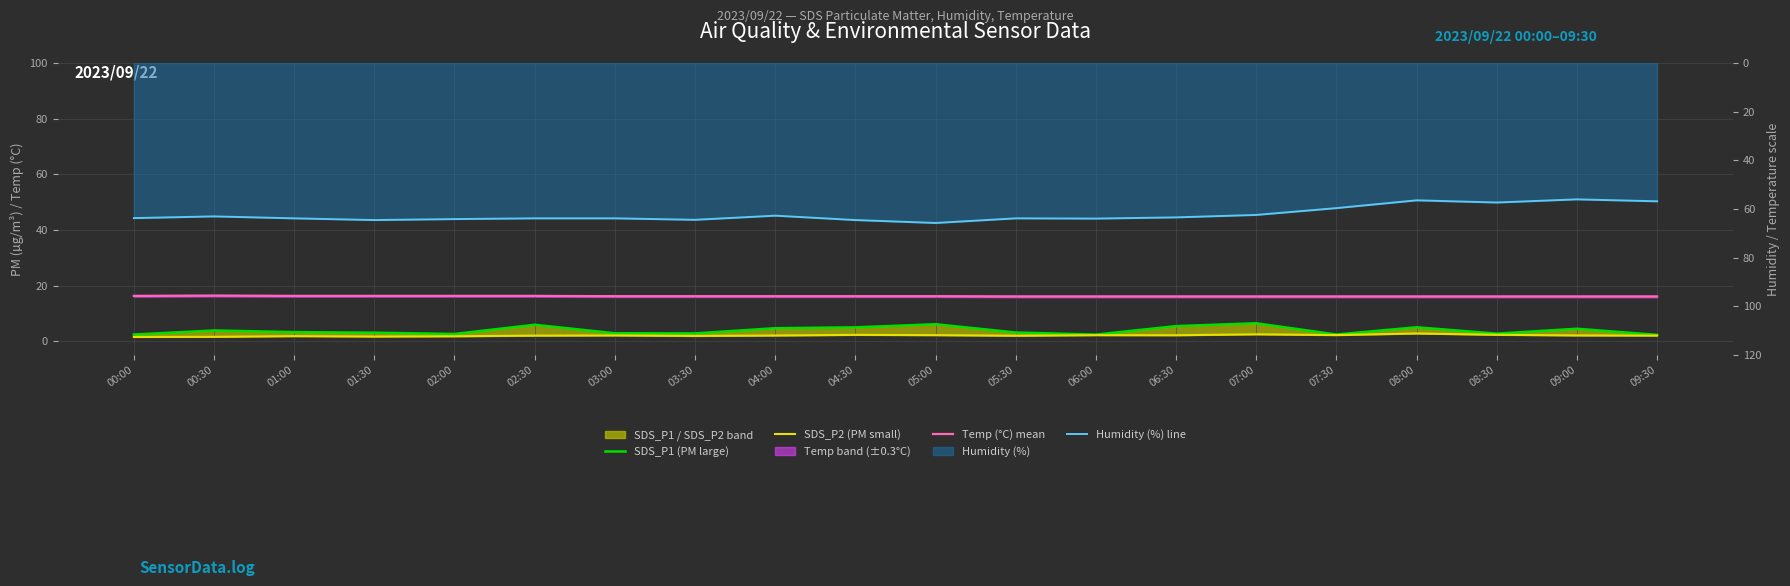

Does the chart display data point markers on the line(s)?

No